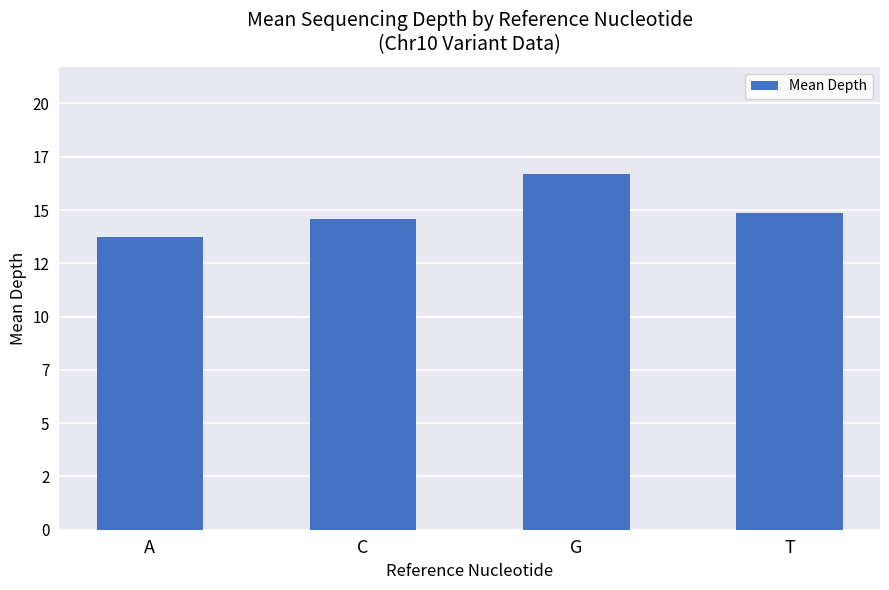

List the labels in order of value, smallest first.

A, C, T, G